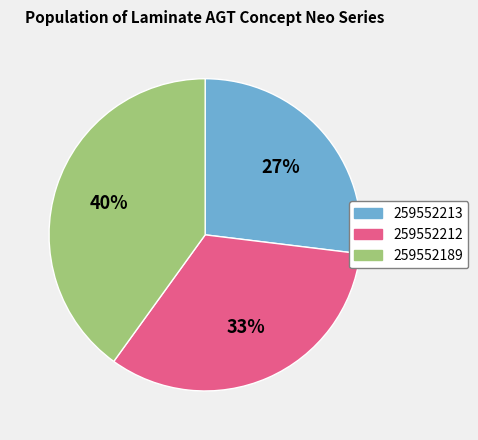

Rank the categories by value from lowest to highest.

259552213, 259552212, 259552189